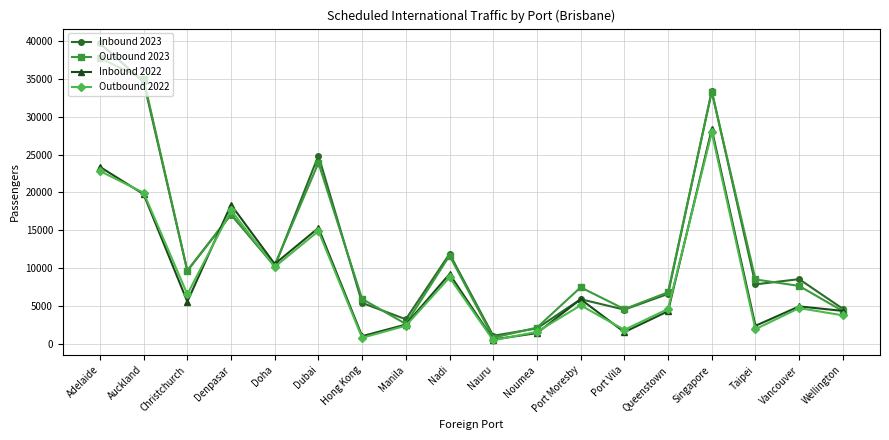

True or false: Inbound 2022 has a value of 2030 at Vancouver.

False